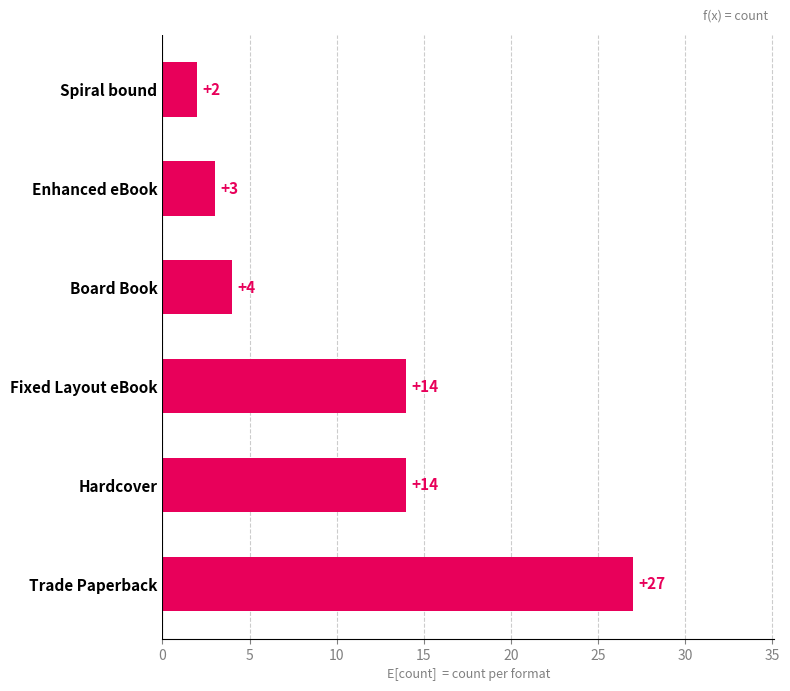

Reading bottom to top, what are all the values shown in this chart?

27	14	14	4	3	2